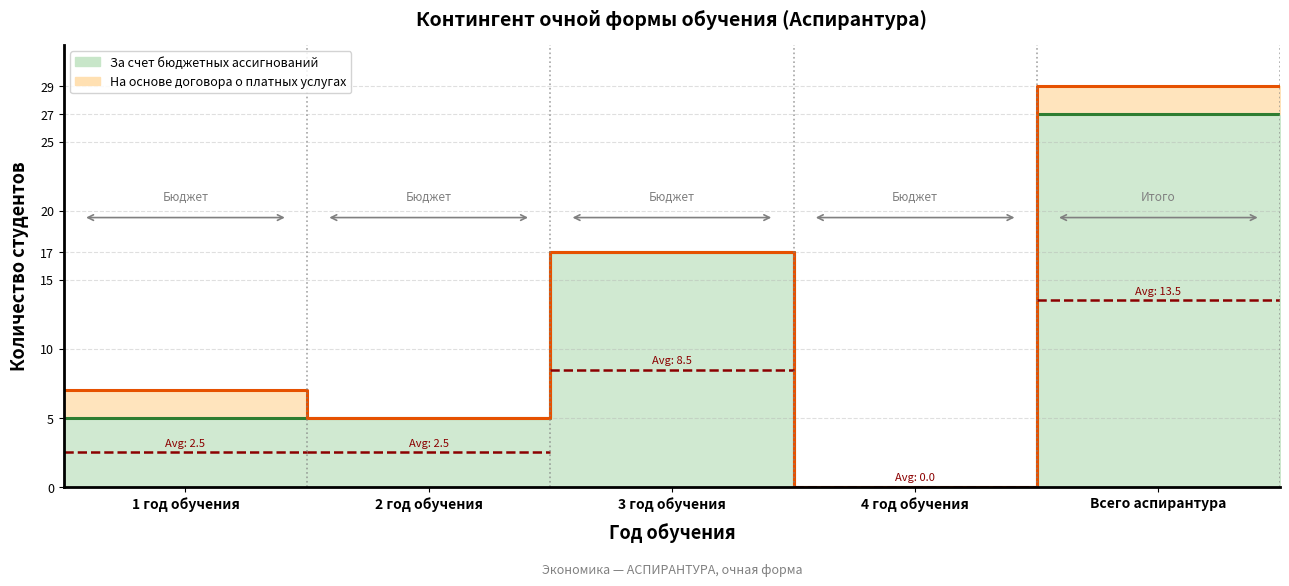

What is the greatest value displayed?

27